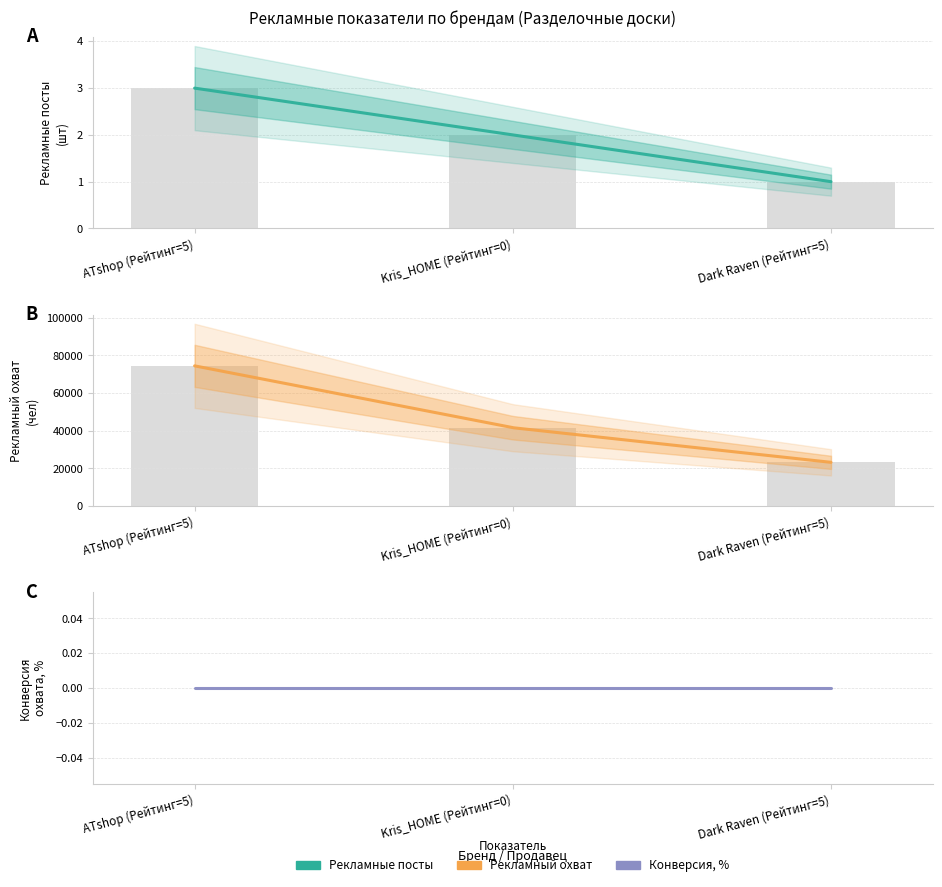

How many data points in Рекламный охват are less than 41643?

1